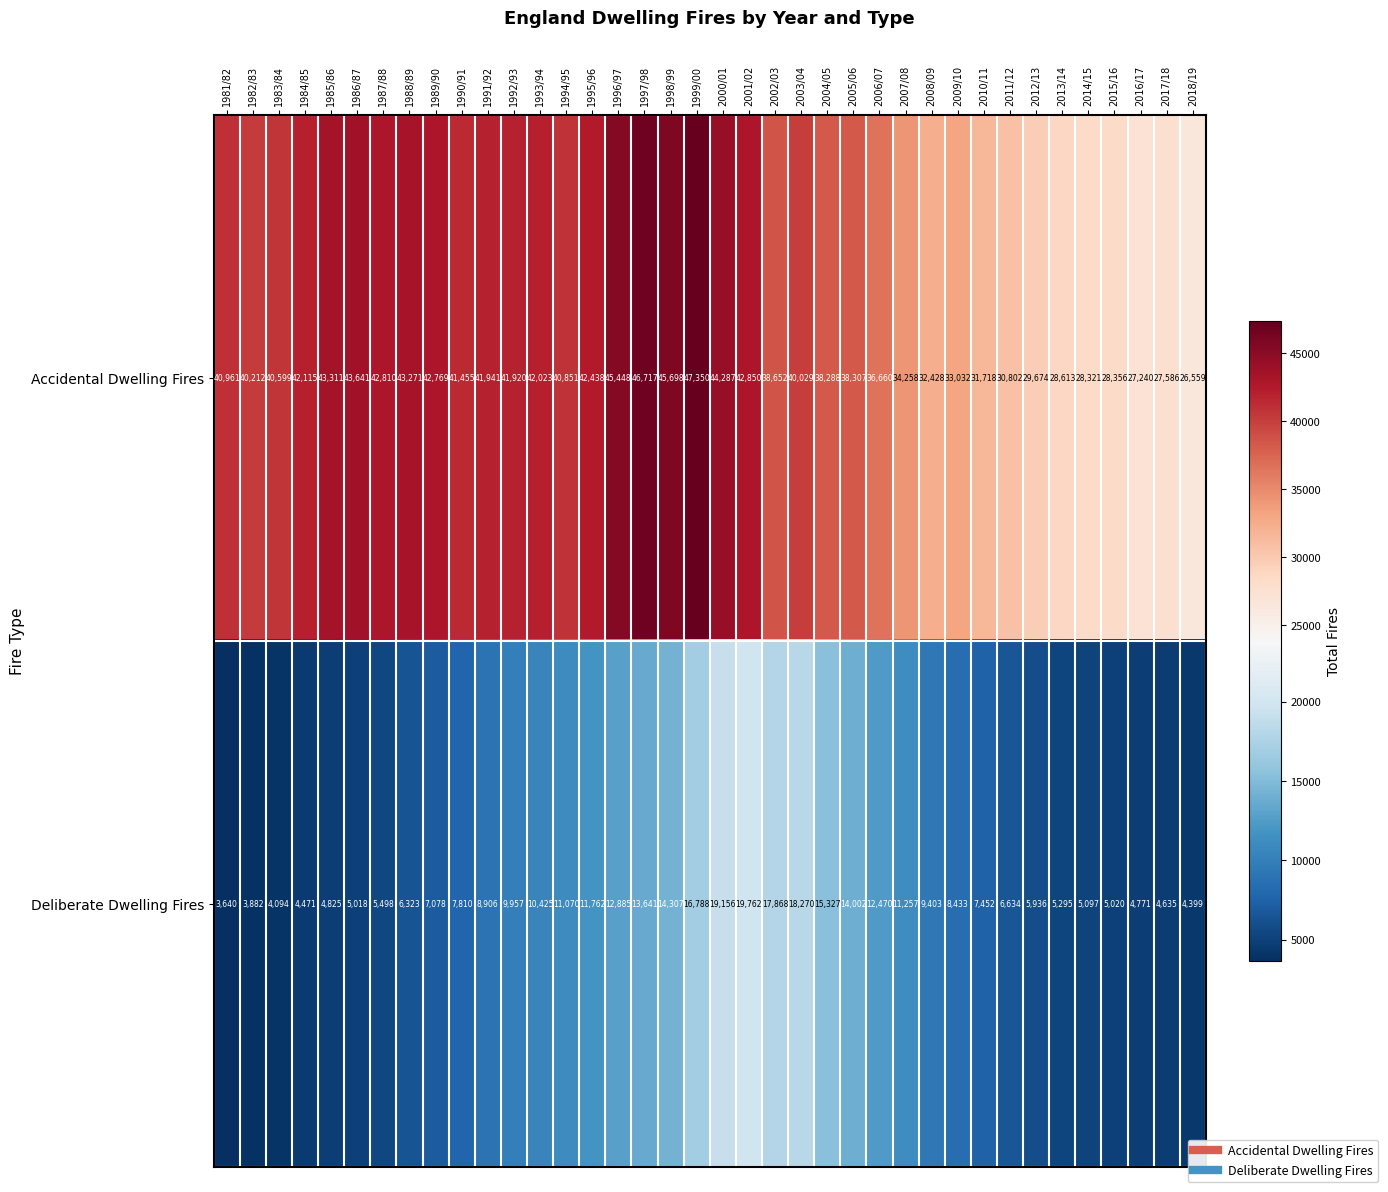

Where is Deliberate Dwelling Fires nearest to the value 11701?

1995/96